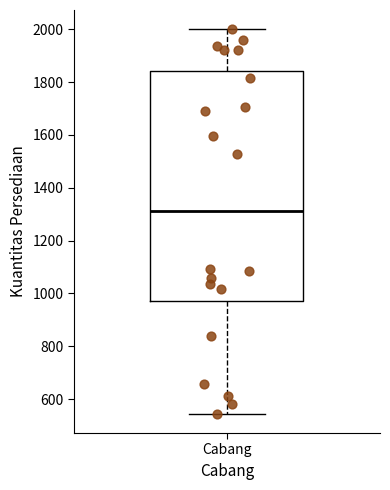

Where is the upper edge of the box for Cabang on the y-axis? The values are not printed on the chart, so give them approximately, as read against the axis.

1840